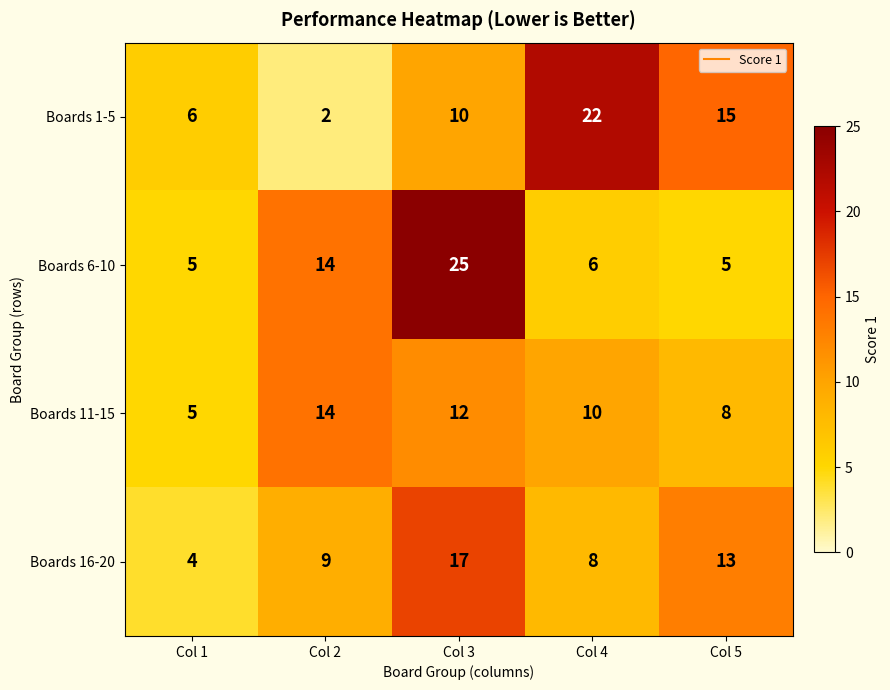

Is it true that Boards 11-15 equals 10 at Col 4?

True